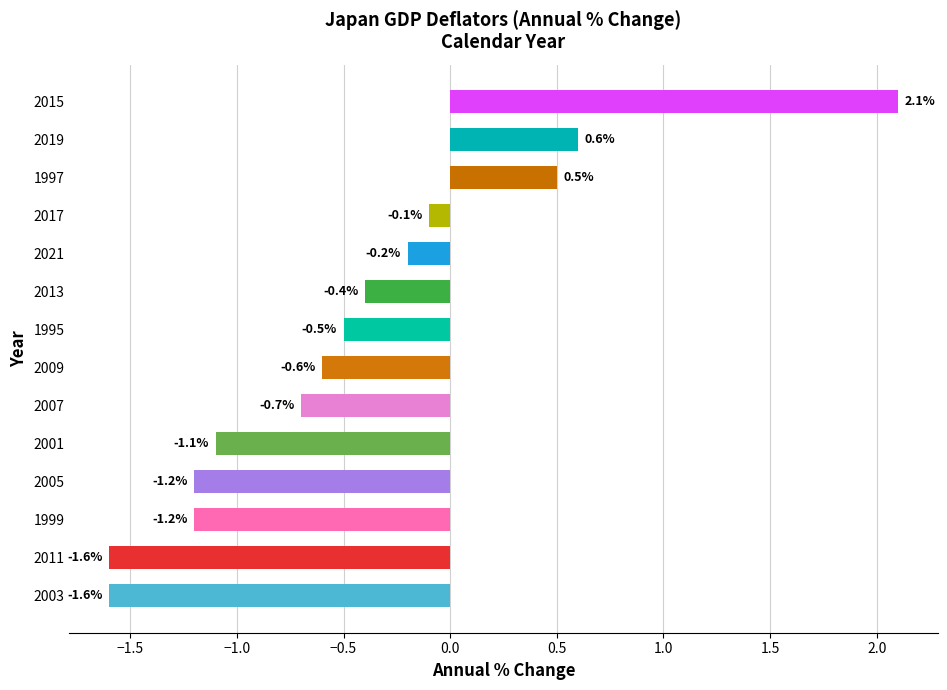

What is the approximate value at 2007?

-0.7